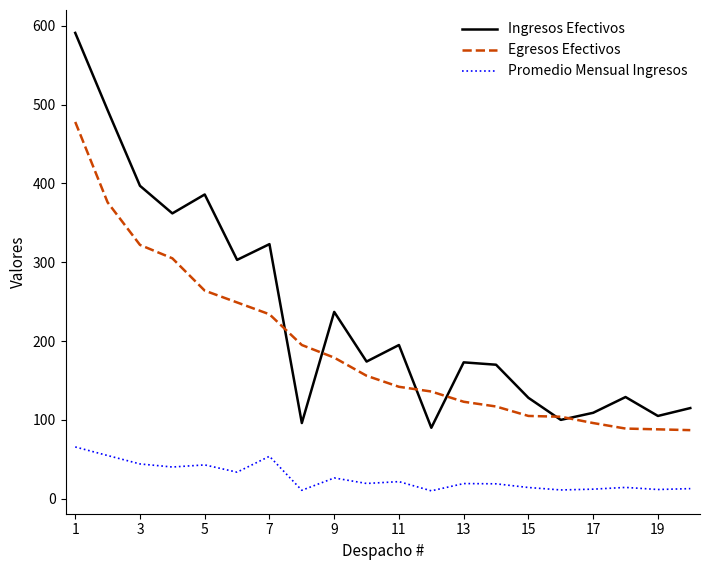

True or false: Promedio Mensual Ingresos and Ingresos Efectivos intersect in this chart.

False